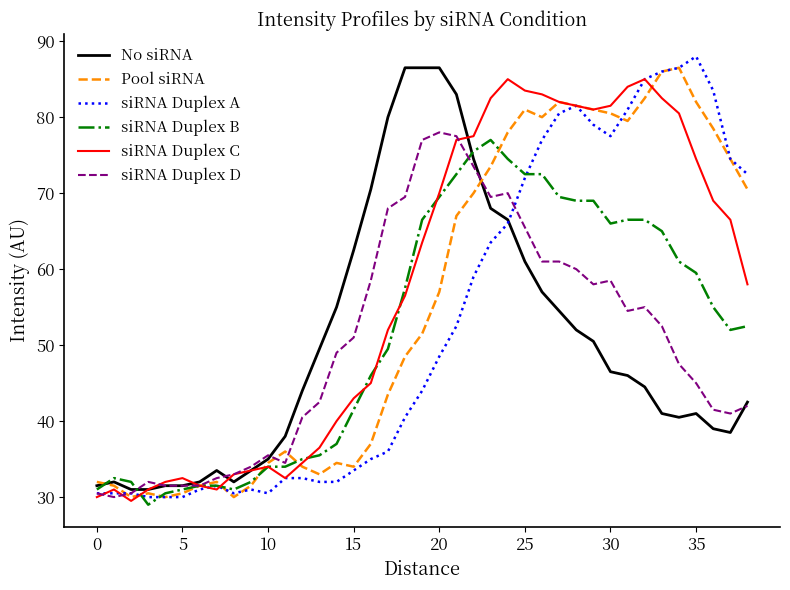

What is the smallest value displayed?

29.0